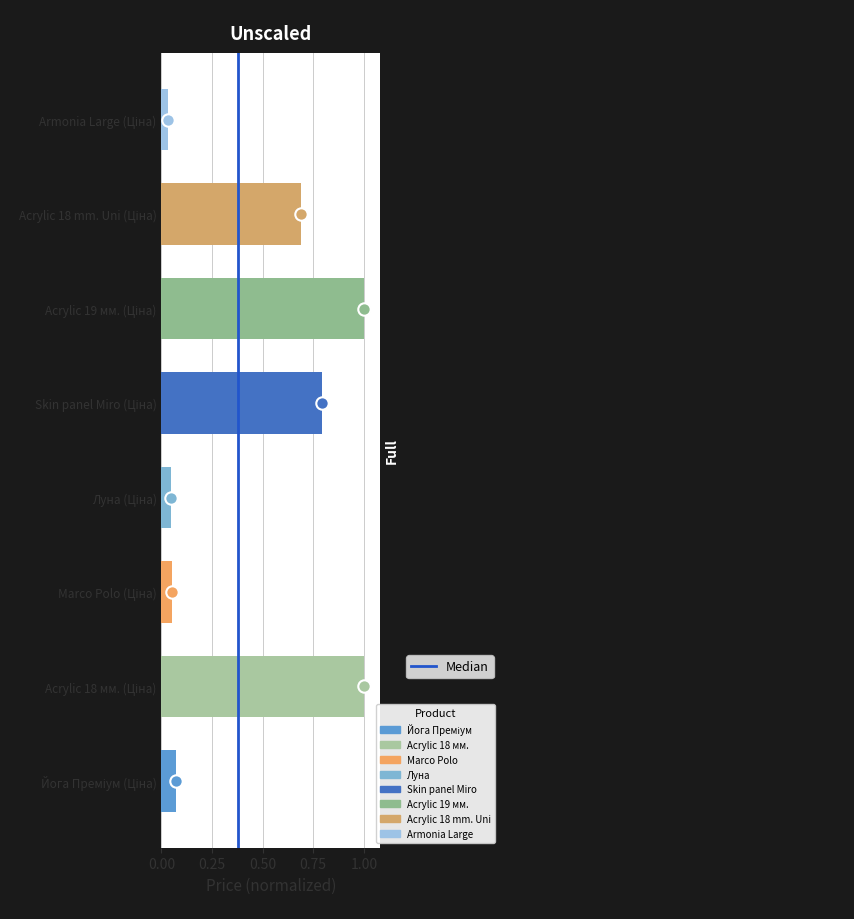

Between 0.00 and 0.25, which is larger?

0.25